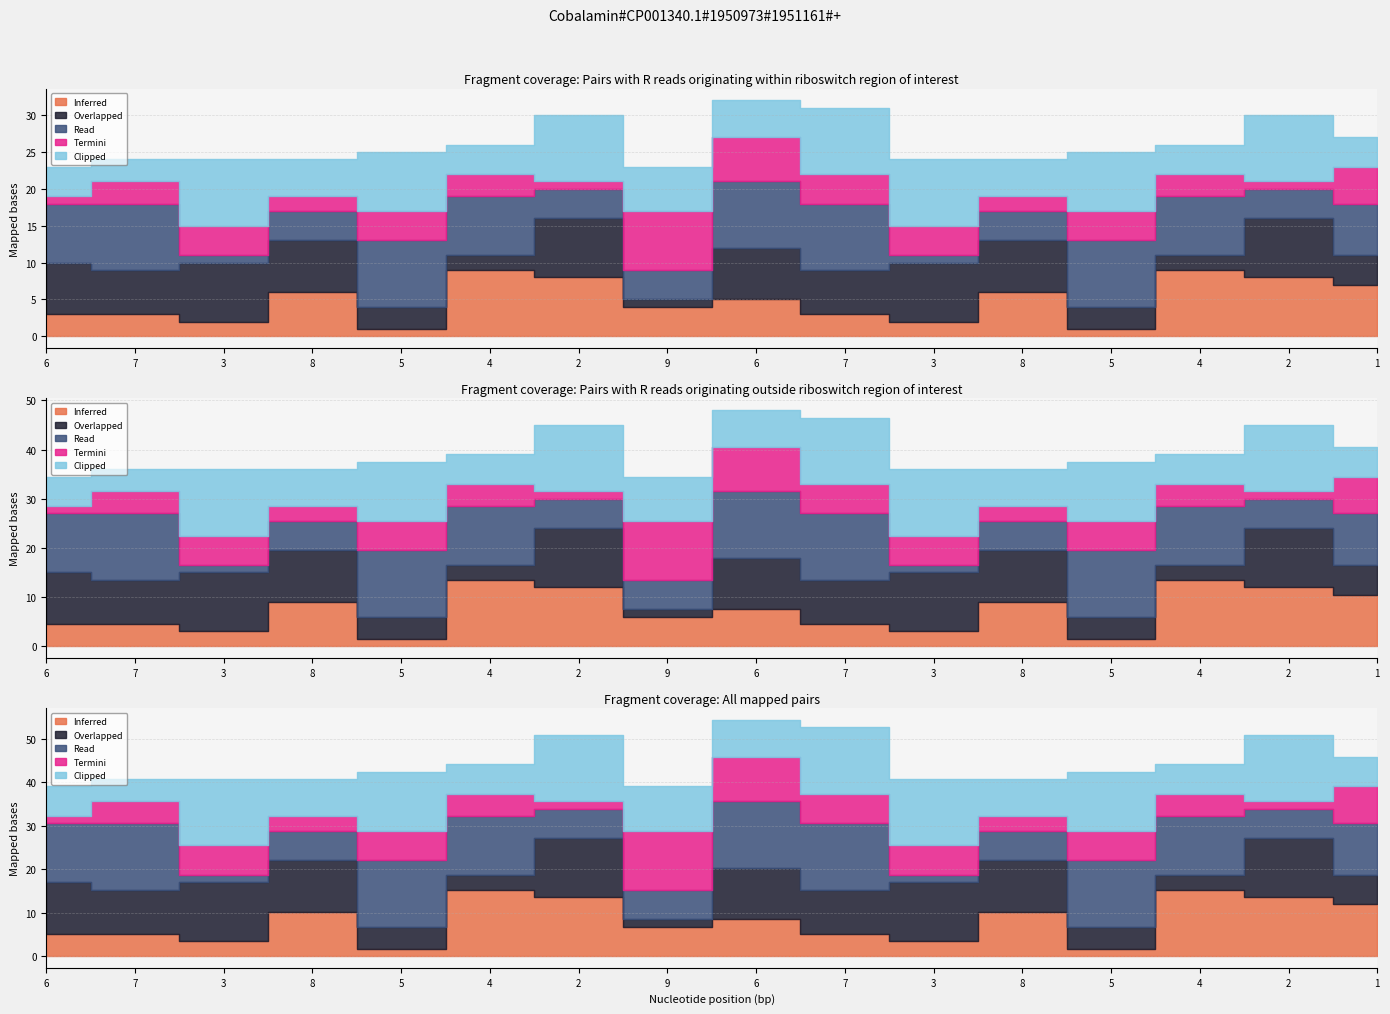

What are all the series names shown in the legend?

Inferred, Overlapped, Read, Termini, Clipped